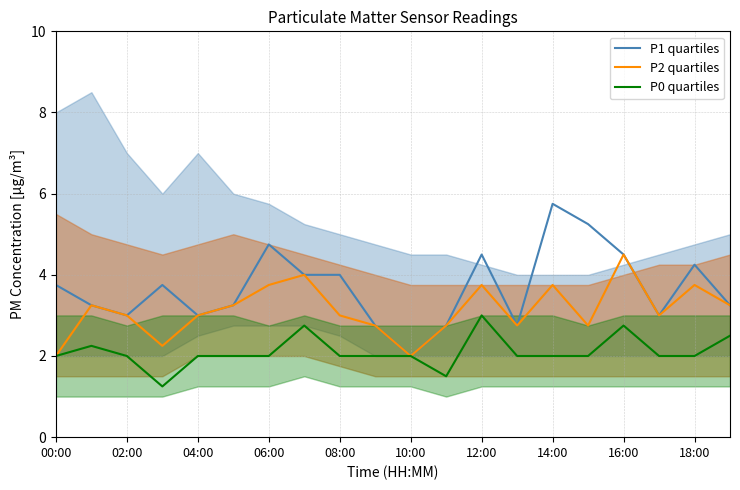

The P0 quartiles series shows 2.8 at 16:00. True or false?

True